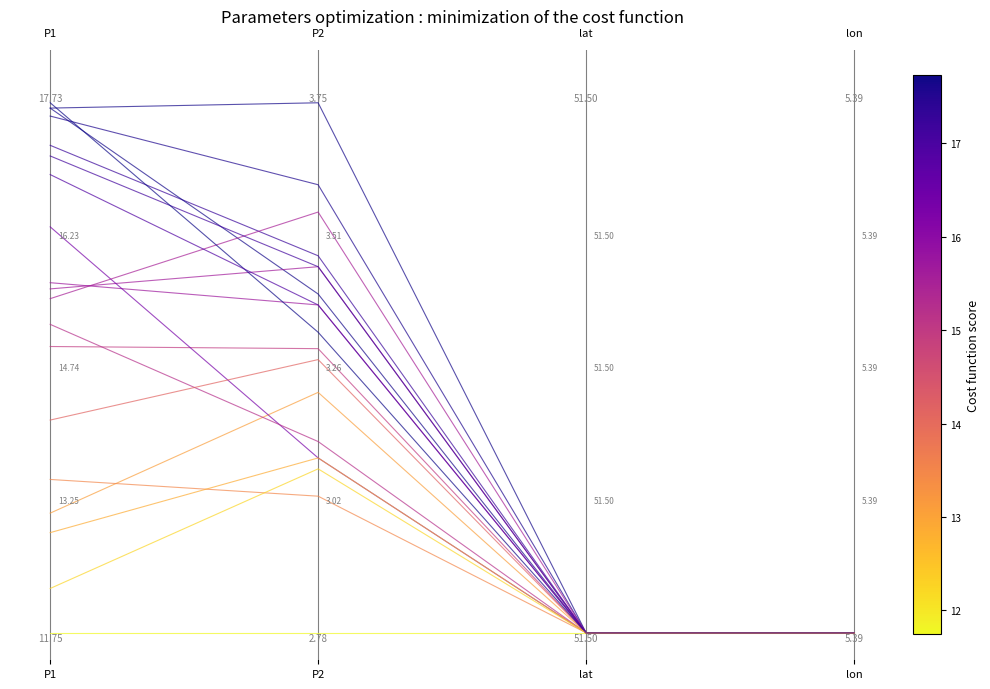

At which category does the chart reach its minimum across all series?

lat